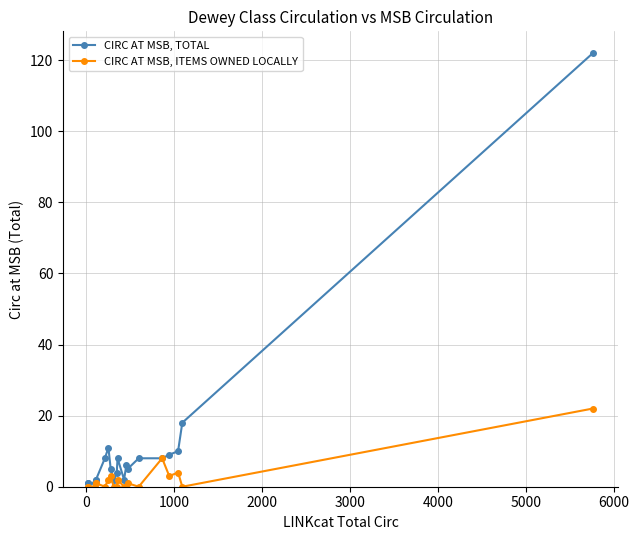

List the series in order of their peak value, highest first.

CIRC AT MSB, TOTAL, CIRC AT MSB, ITEMS OWNED LOCALLY